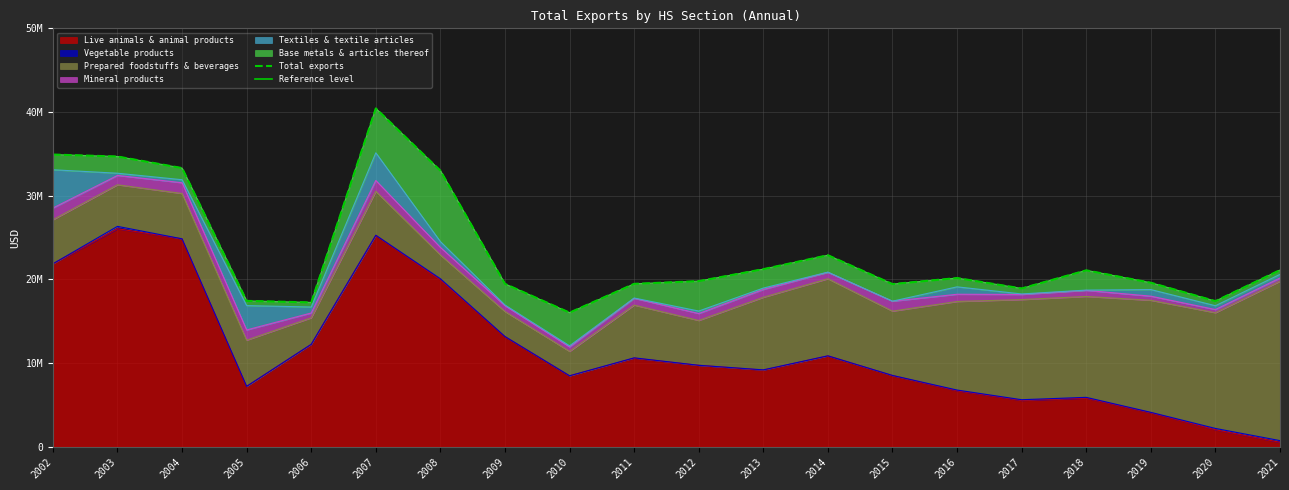

What are all the series names shown in the legend?

Live animals & animal products, Vegetable products, Prepared foodstuffs & beverages, Mineral products, Textiles & textile articles, Base metals & articles thereof